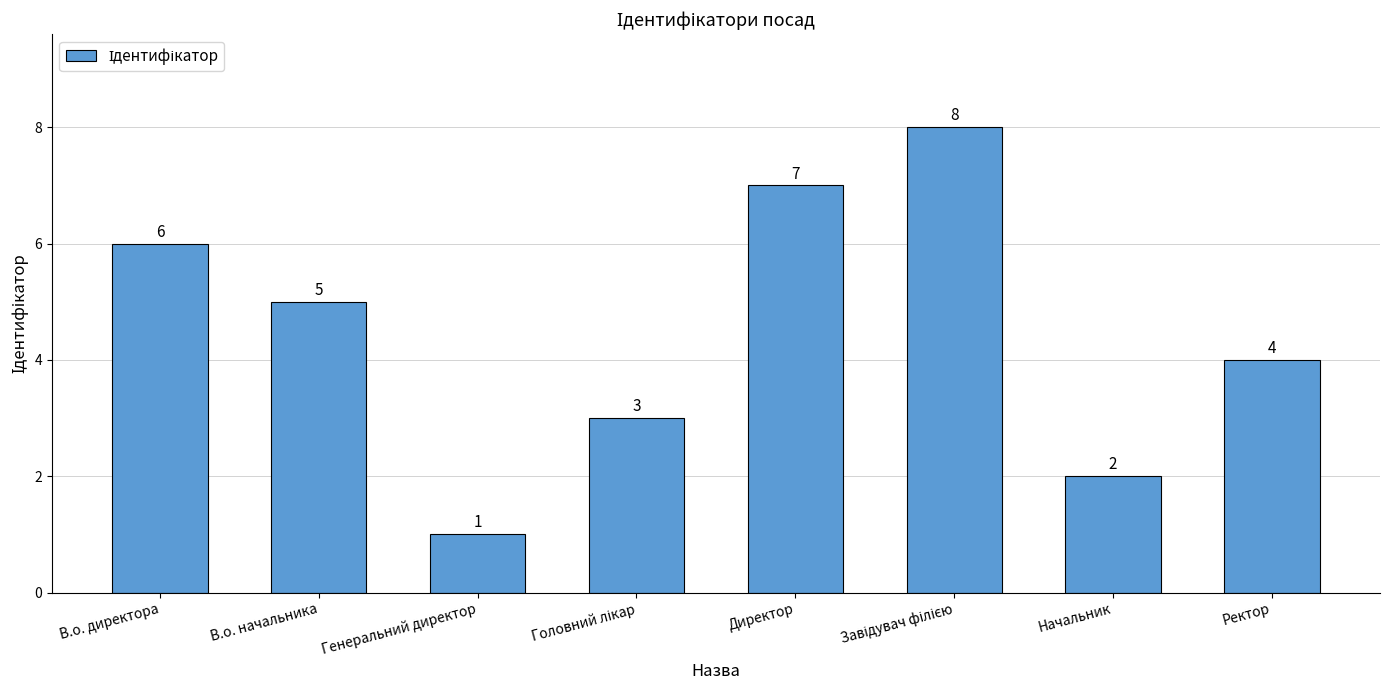

What position from the right is В.о. директора?

8